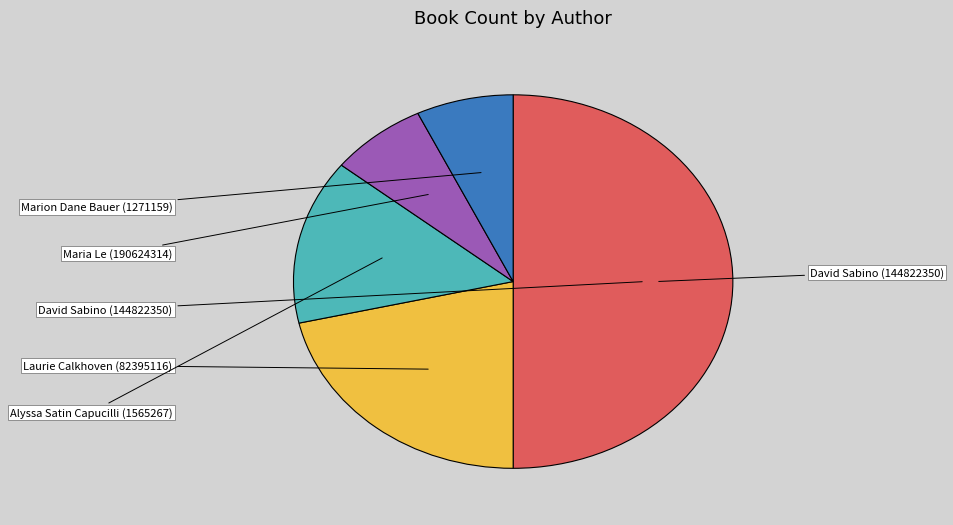

Rank the categories by value from lowest to highest.

Maria Le (190624314), Marion Dane Bauer (1271159), Alyssa Satin Capucilli (1565267), Laurie Calkhoven (82395116), David Sabino (144822350)